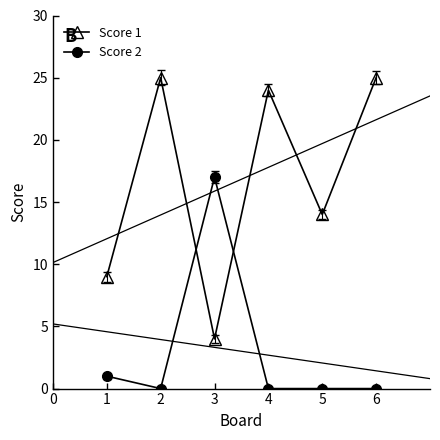

The Score 2 series shows 17 at 3. True or false?

True